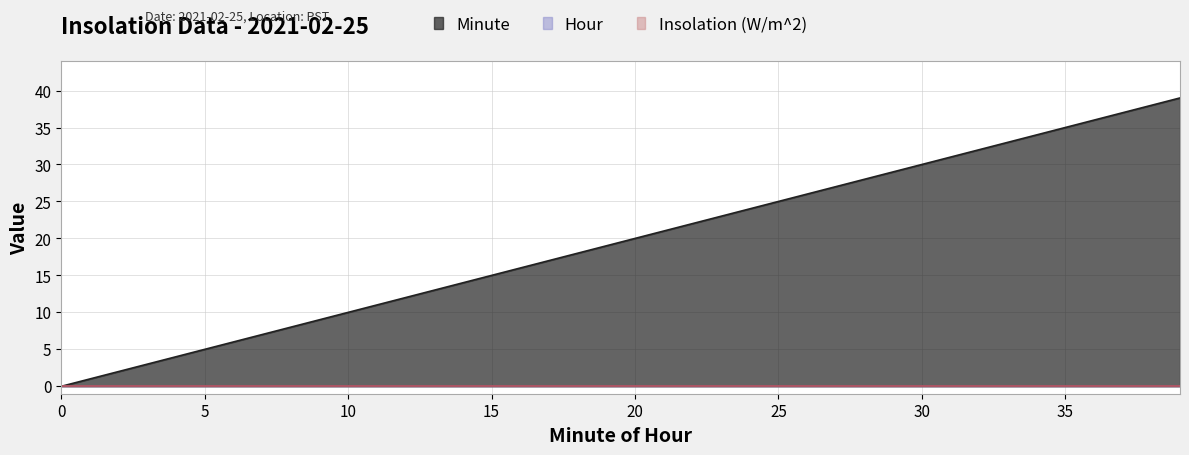

How many lines are shown in the chart?

3